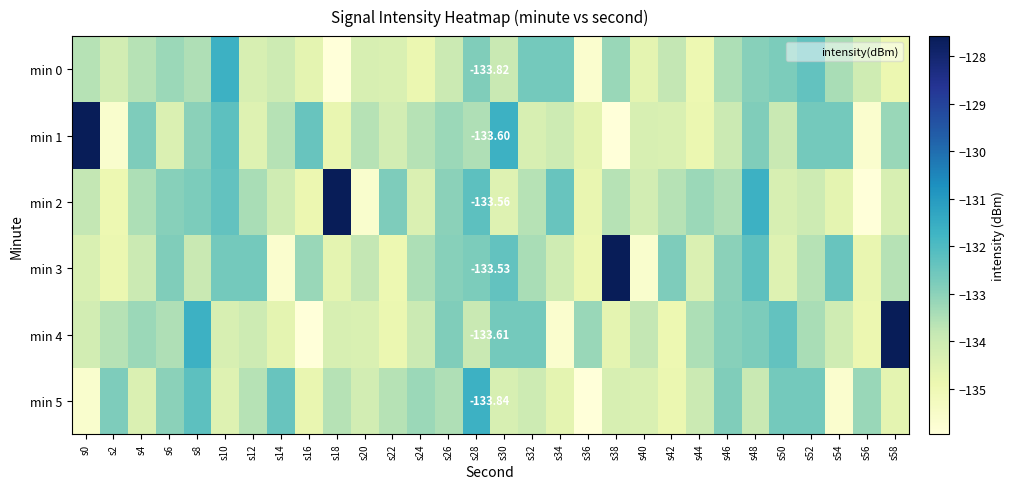

What is the sum of all min 0 values?

-4014.5